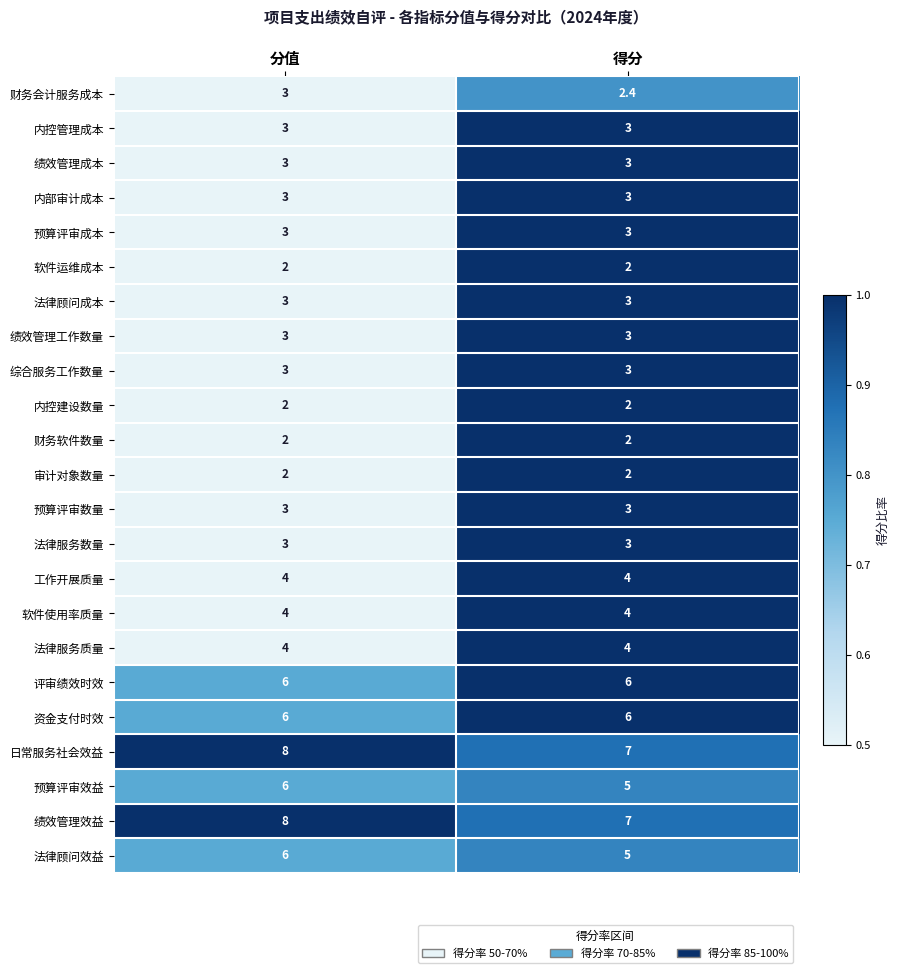

Read the 财务软件数量 value at 分值.

2.0